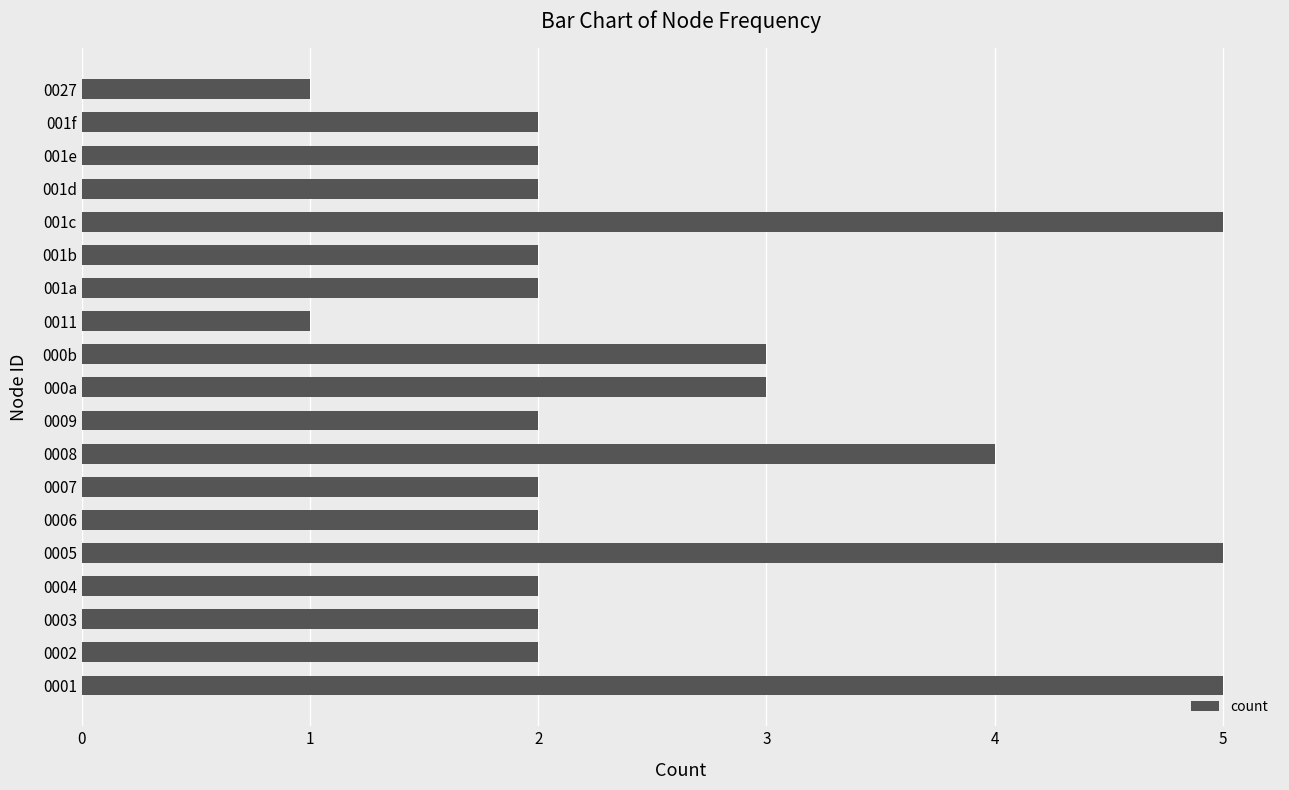

What is the sum of the values at 000b and 0027?

4